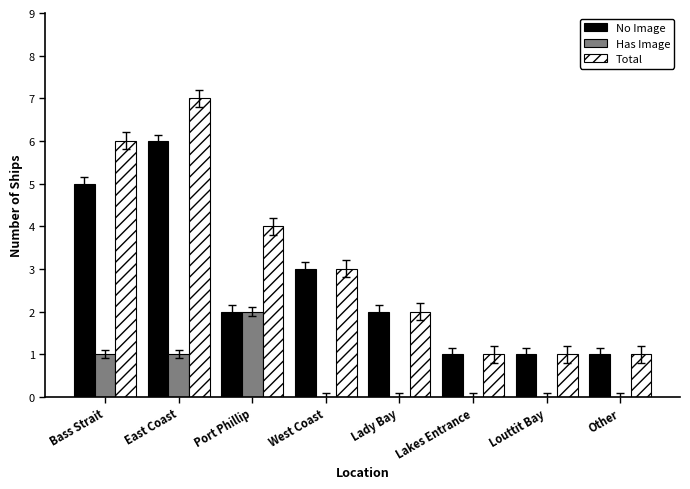

The value of No Image at Louttit Bay is 1. True or false?

True